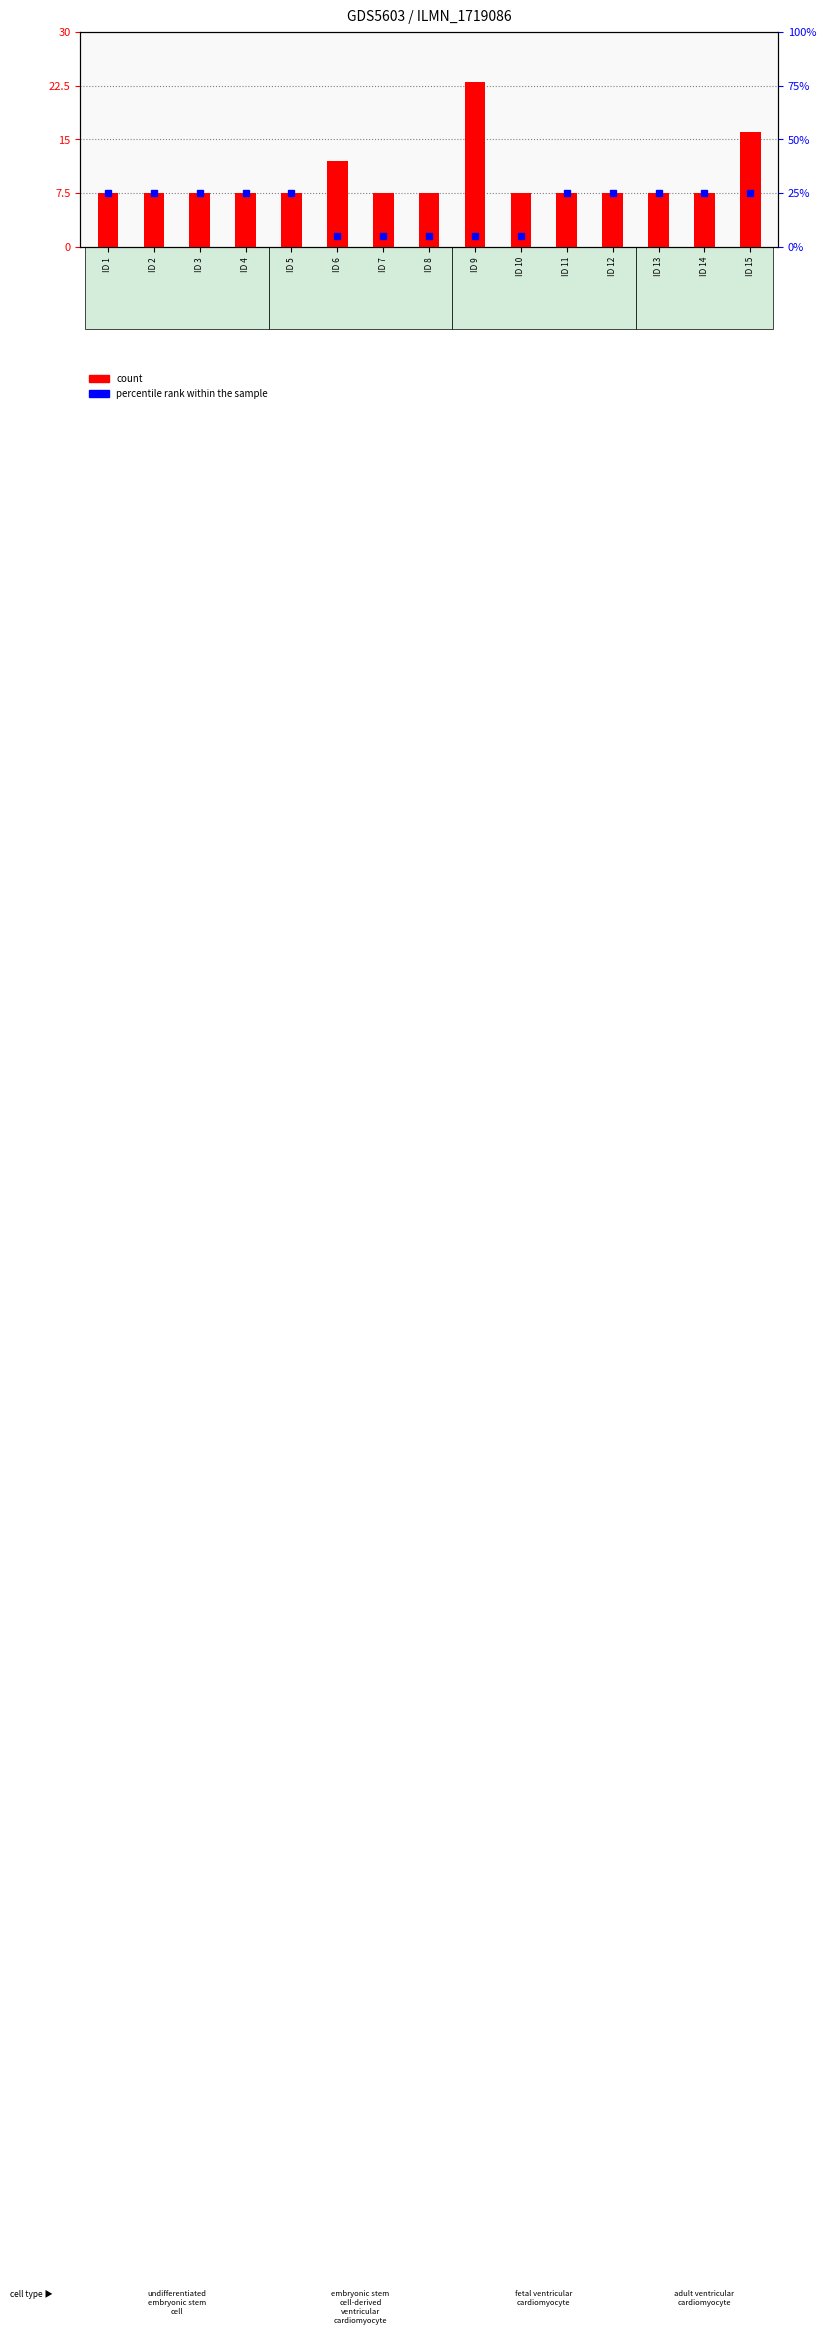

What is the sum of the percentile rank within the sample values at ID 15 and ID 1?

50.0